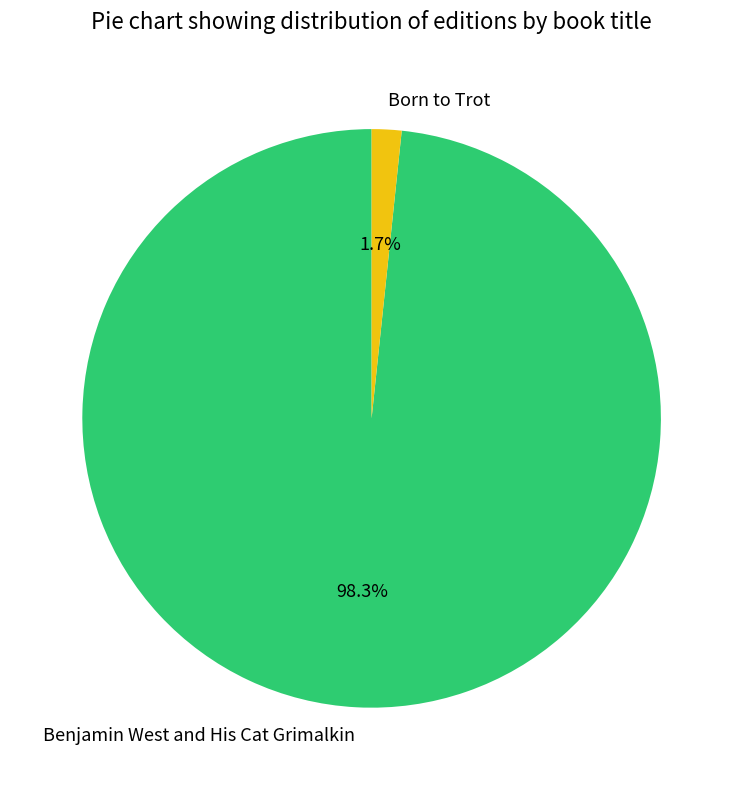

Is Born to Trot the majority of the pie?

No